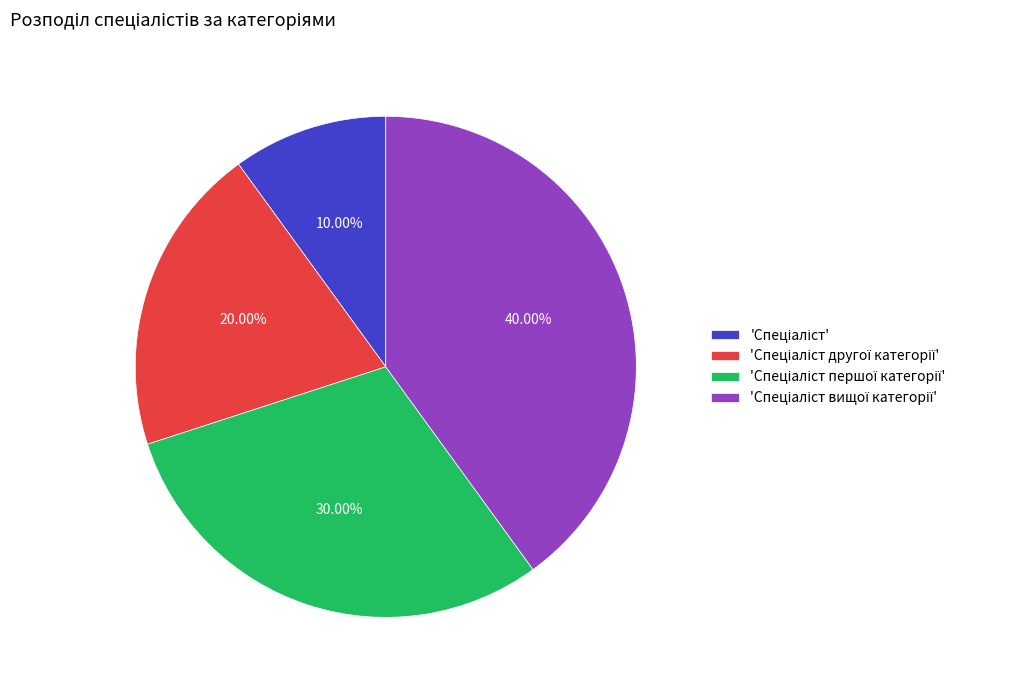

Is there any slice that represents more than half of the pie?

No